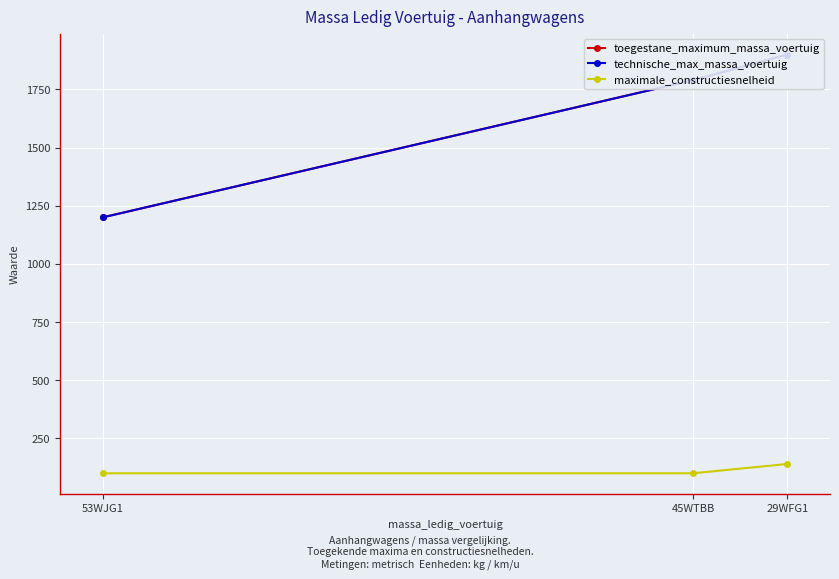

Which series has the widest spread of values?

toegestane_maximum_massa_voertuig